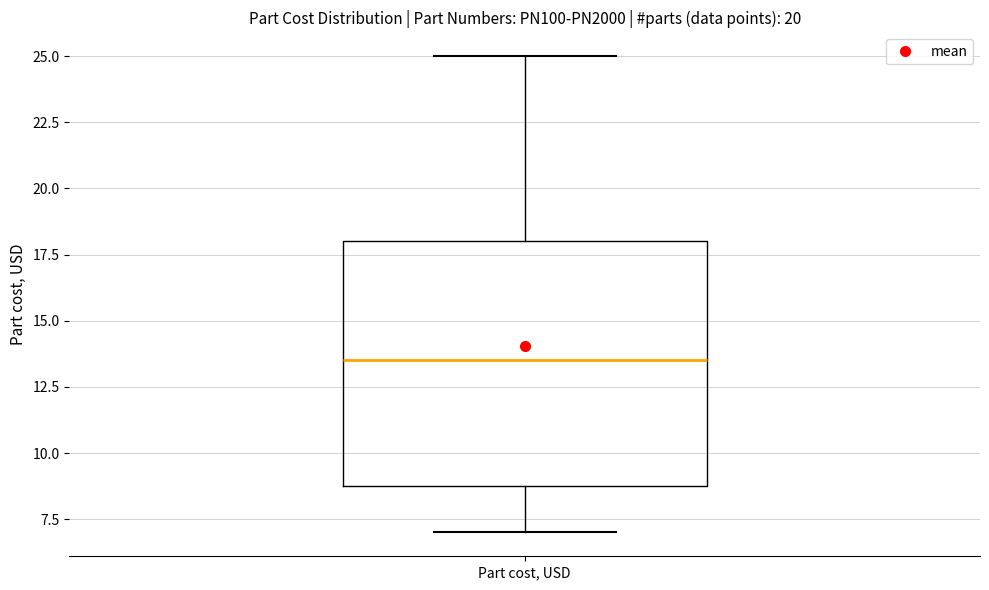

Transcribe this box plot: give where the median line is, the range the box spans, and where the two whiskers end, as read against the y-axis. The values are not printed on the chart, so give them approximately, as read against the axis.

median 13.5, box 9.0 to 18.0, whiskers 7.0 to 25.0